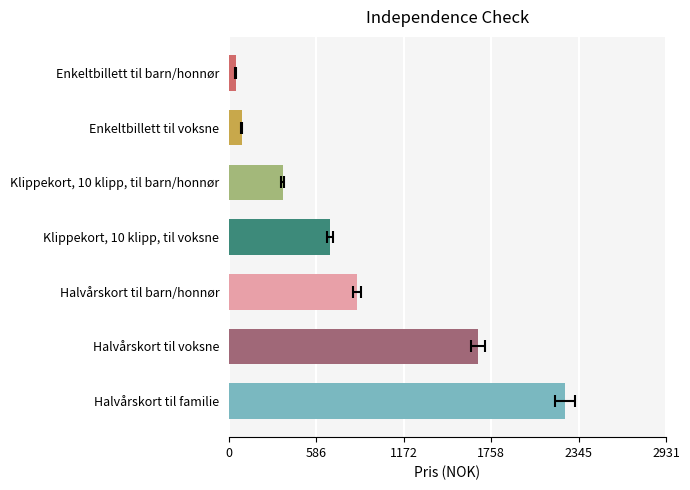

List the labels in order of value, smallest first.

Enkeltbillett til barn/honnør, Enkeltbillett til voksne, Klippekort, 10 klipp, til barn/honnør, Klippekort, 10 klipp, til voksne, Halvårskort til barn/honnør, Halvårskort til voksne, Halvårskort til familie